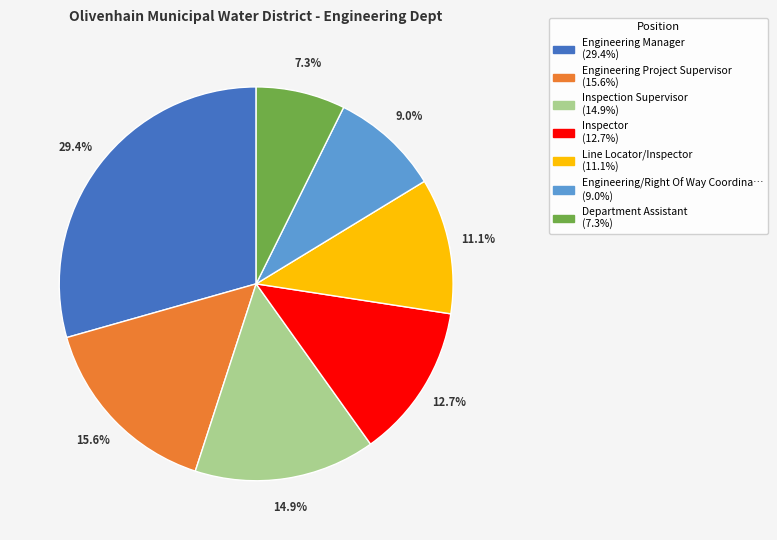

Is there a majority slice in this chart?

No